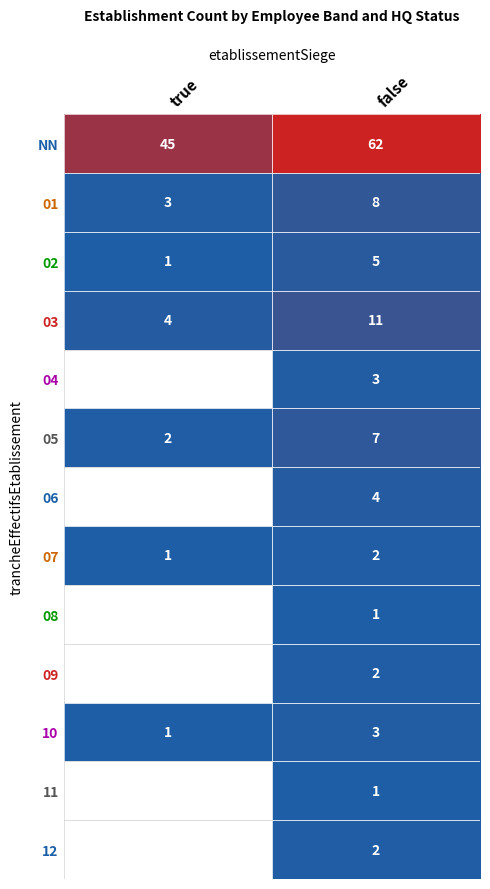

True or false: 02 has a value of 0.3 at true.

False